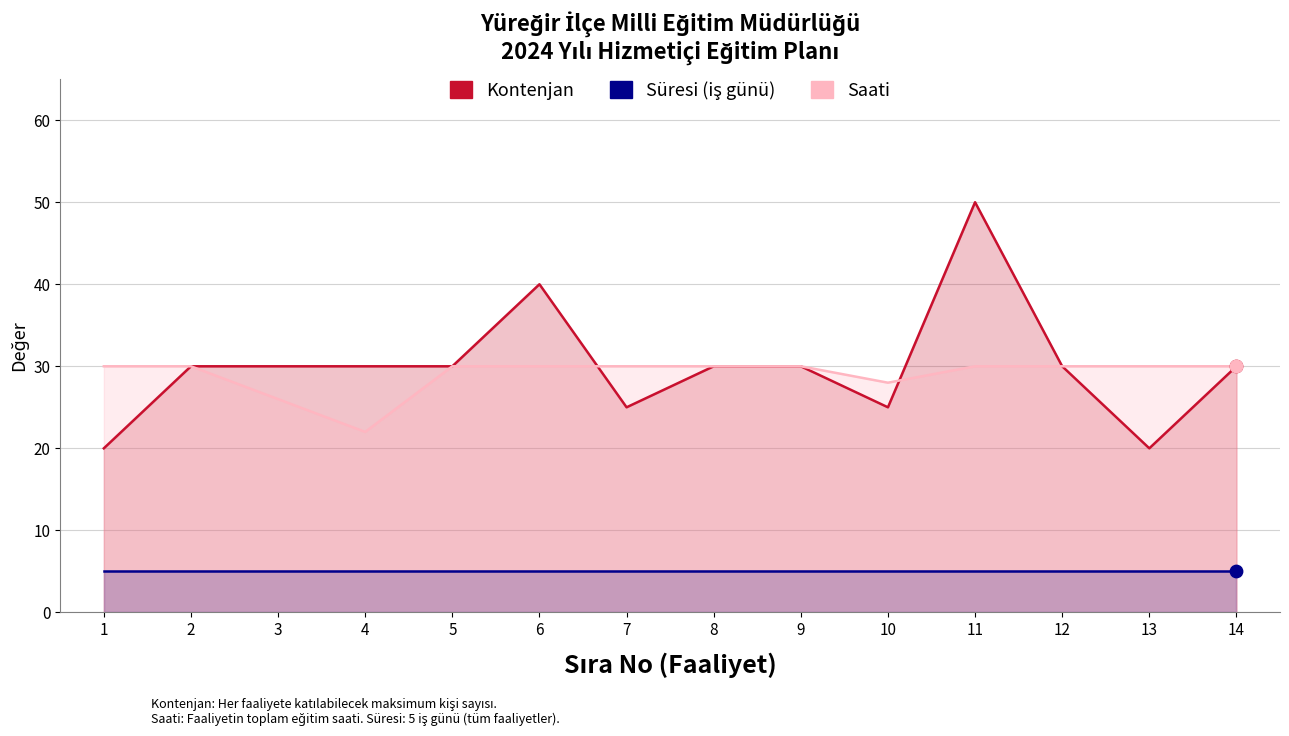

Is the value of Kontenjan at 7 greater than the value of Saati at 6?

No